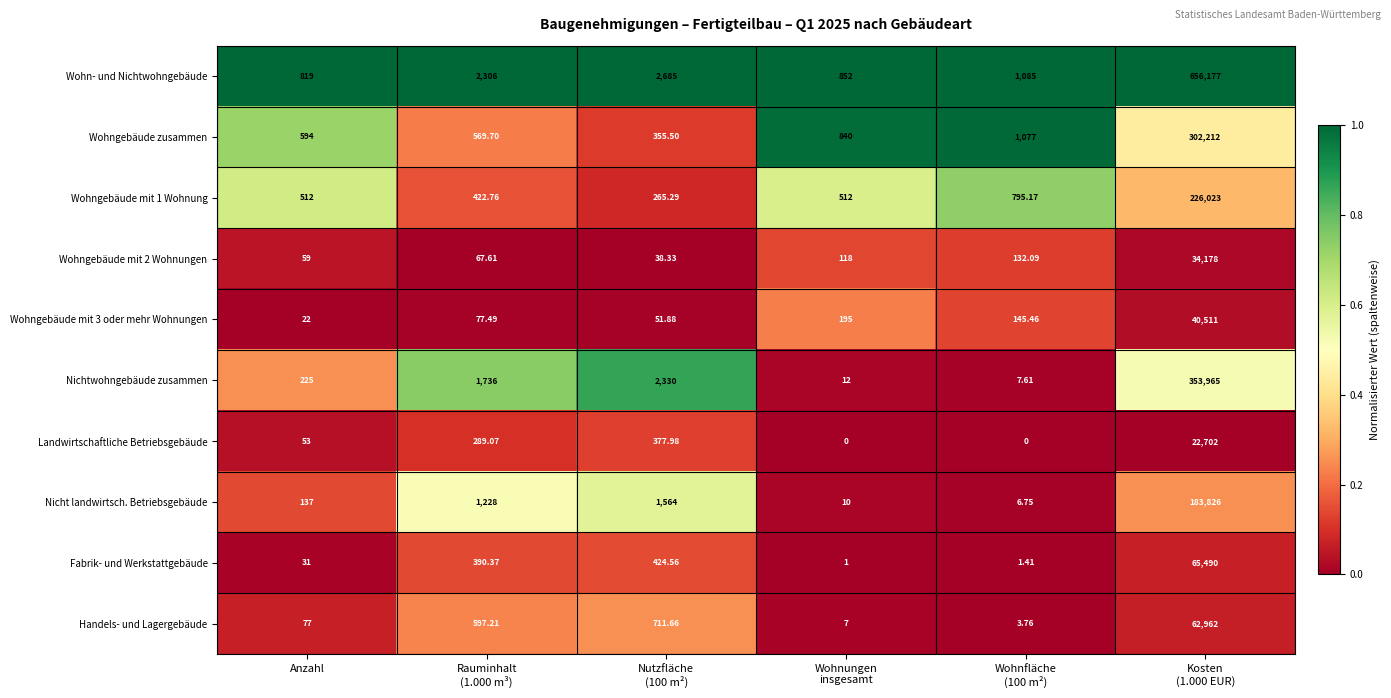

Rank the series by their maximum value, from lowest to highest.

Landwirtschaftliche Betriebsgebäude, Wohngebäude mit 2 Wohnungen, Wohngebäude mit 3 oder mehr Wohnungen, Handels- und Lagergebäude, Fabrik- und Werkstattgebäude, Nicht landwirtsch. Betriebsgebäude, Wohngebäude mit 1 Wohnung, Wohngebäude zusammen, Nichtwohngebäude zusammen, Wohn- und Nichtwohngebäude